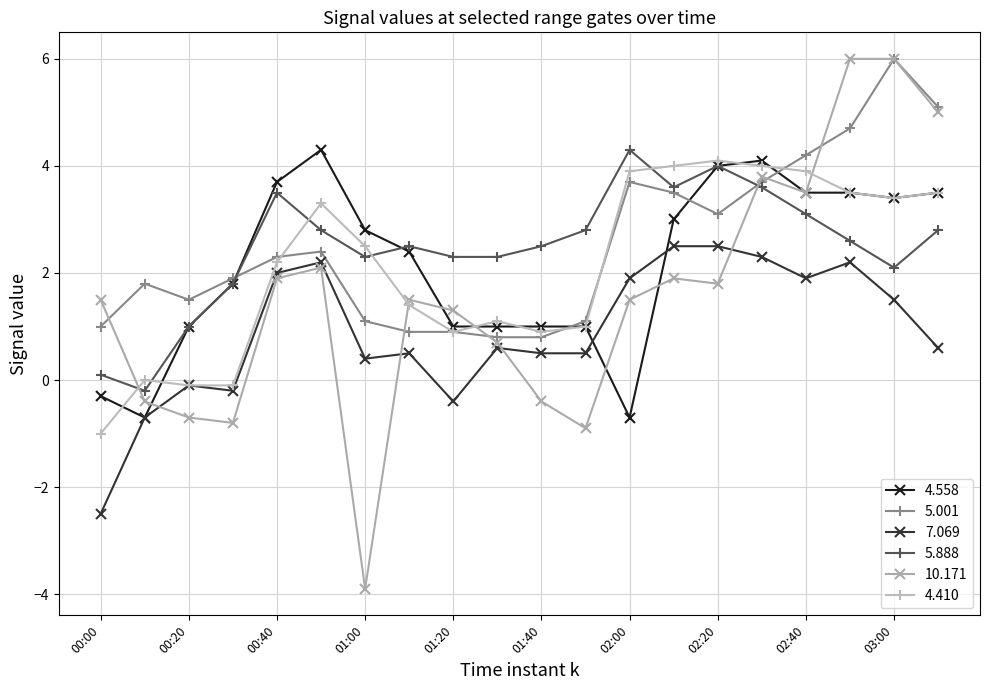

True or false: 4.410 has more than 1 interior local peaks.

True